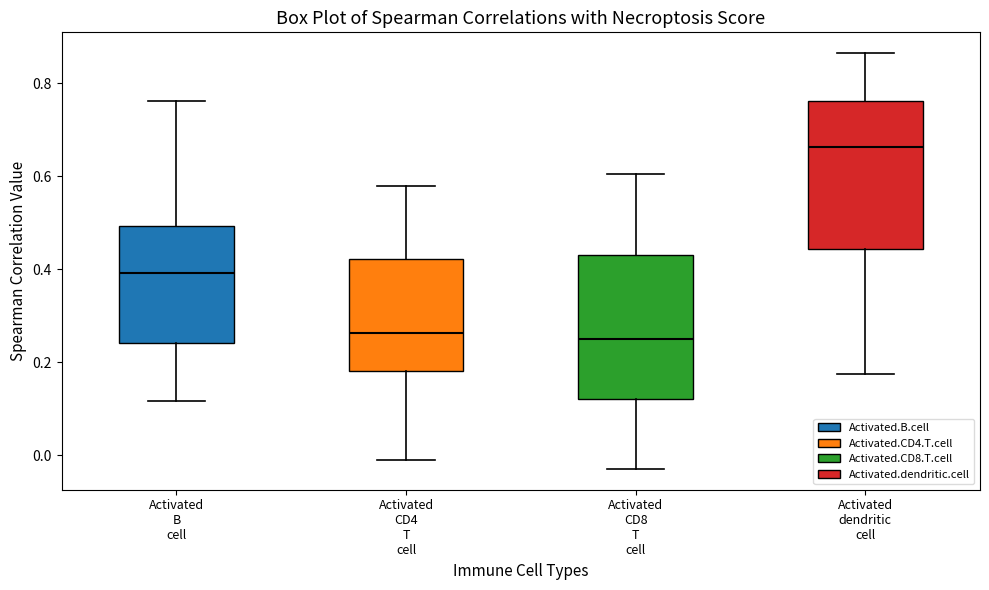

Reading left to right, read every box against the y-axis: the position of its median line, the range the box covers, and the ends of its whiskers. The values are not printed on the chart, so give them approximately, as read against the axis.

Activated B cell: median 0.40, box 0.24 to 0.50, whiskers 0.12 to 0.76
Activated CD4 T cell: median 0.26, box 0.18 to 0.42, whiskers -0.02 to 0.58
Activated CD8 T cell: median 0.26, box 0.12 to 0.42, whiskers -0.02 to 0.60
Activated dendritic cell: median 0.66, box 0.44 to 0.76, whiskers 0.18 to 0.86